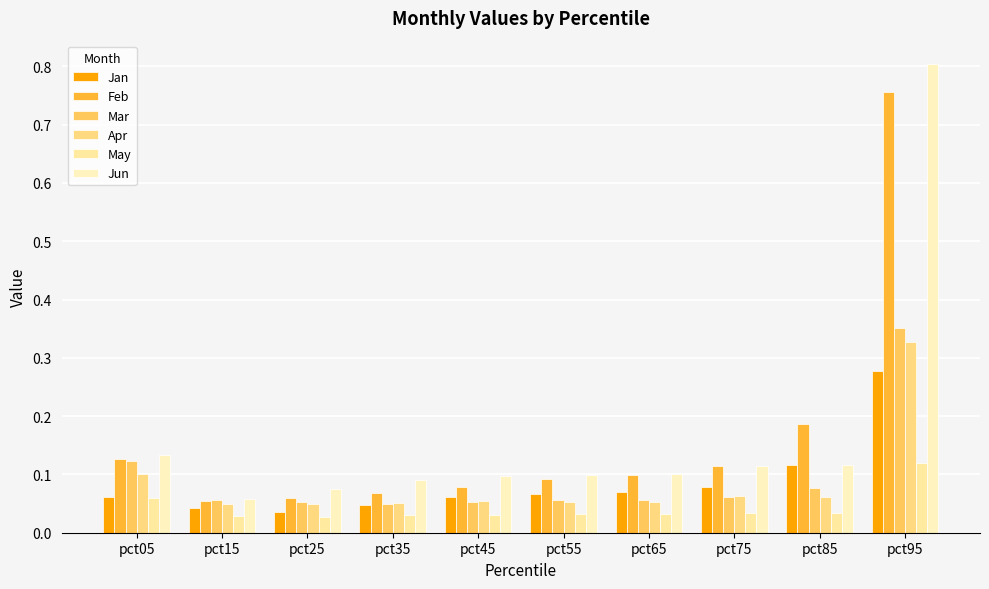

Rank the categories by Jan value from highest to lowest.

pct95, pct85, pct75, pct65, pct55, pct45, pct05, pct35, pct15, pct25